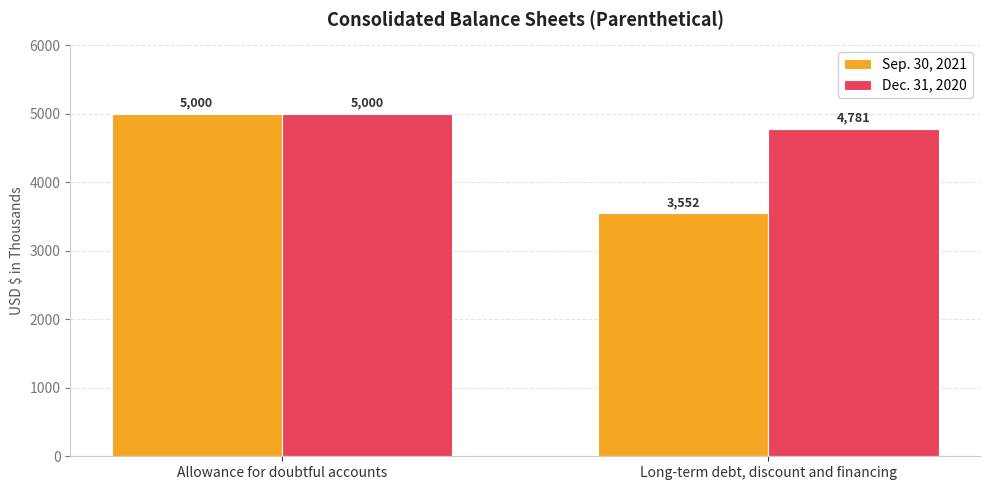

What is the average value of the Sep. 30, 2021 series?

4276